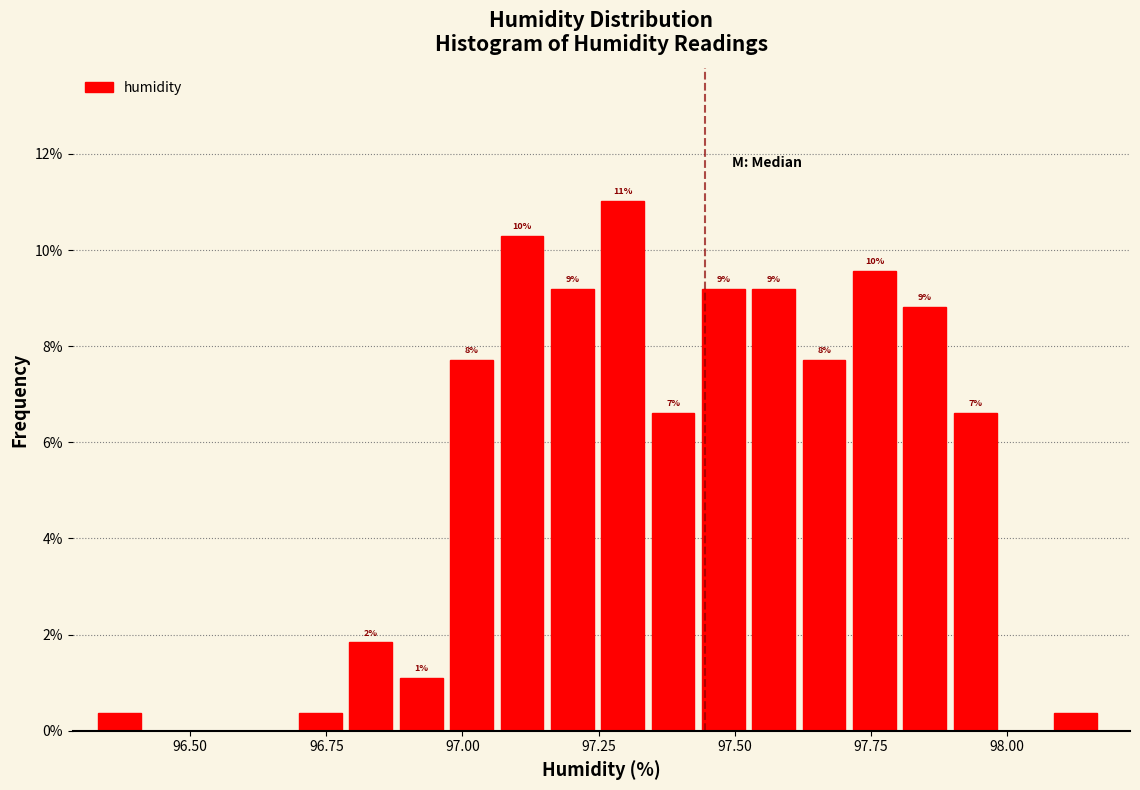

Read against the x-axis, roughly where is the centre of the tallest bar?

97.30